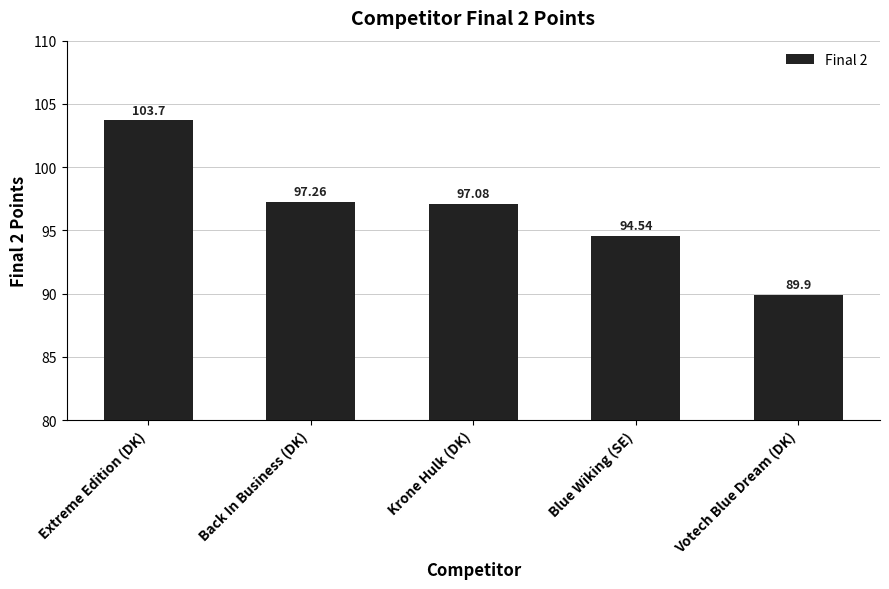

List the labels in order of value, largest first.

Extreme Edition (DK), Back In Business (DK), Krone Hulk (DK), Blue Wiking (SE), Votech Blue Dream (DK)